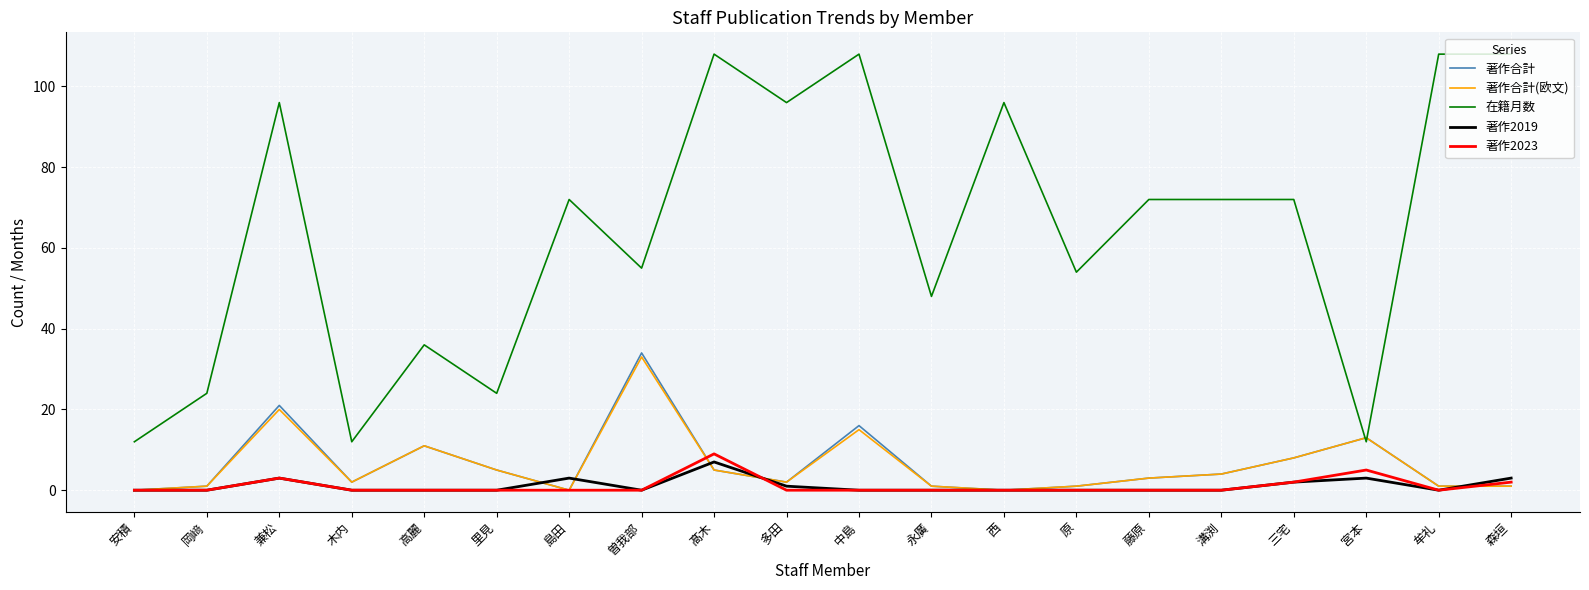

Which series ends up on top after the final intersection of 著作合計 and 在籍月数?

在籍月数